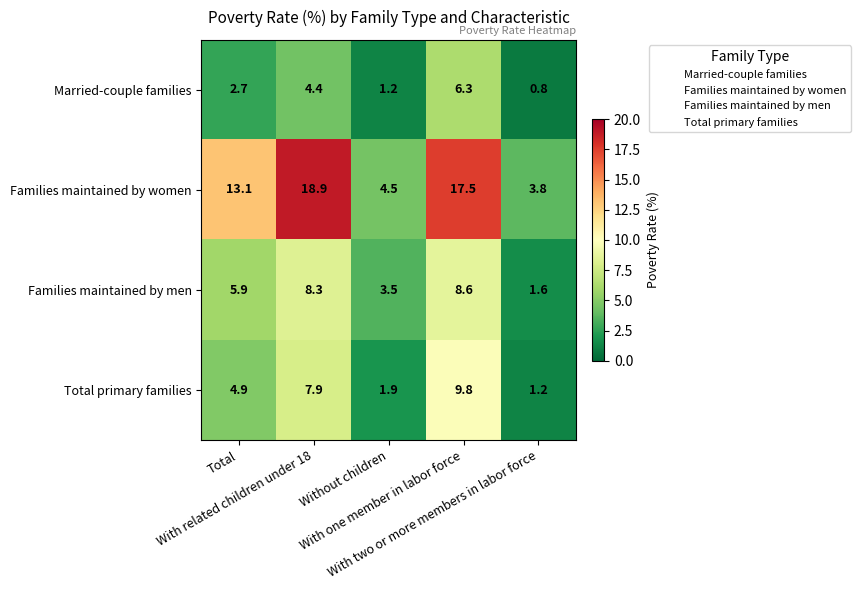

Which series has the largest range (max minus min)?

Families maintained by women